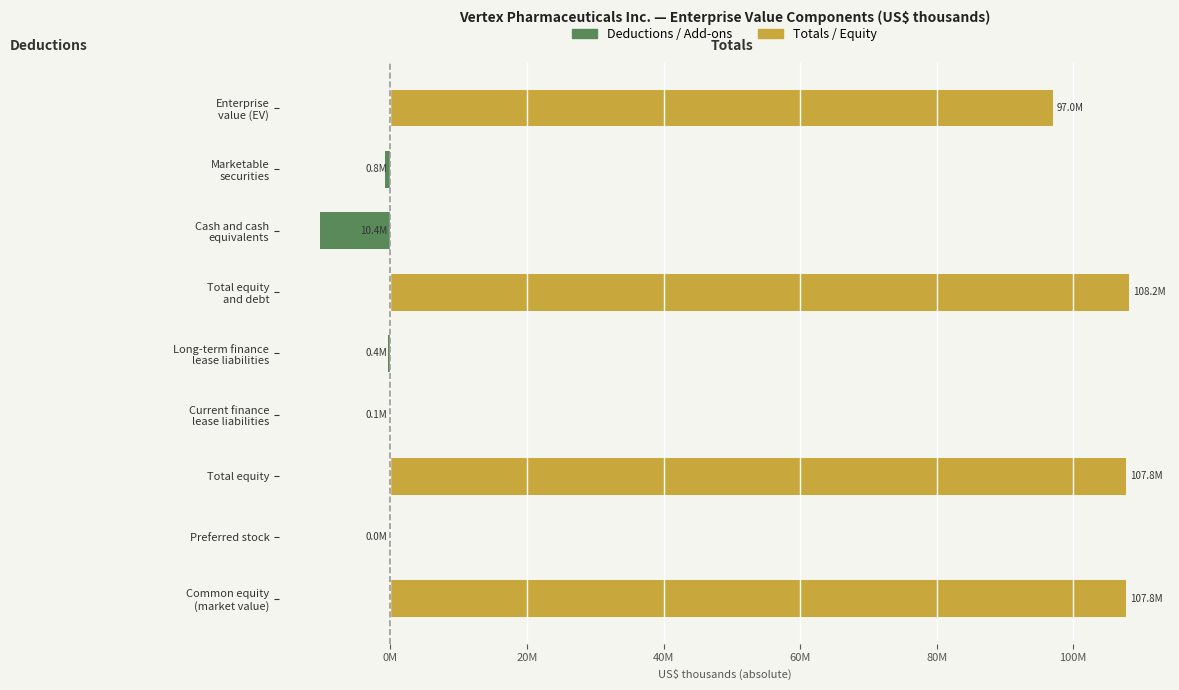

What is the difference between the maximum and minimum values?

108223718